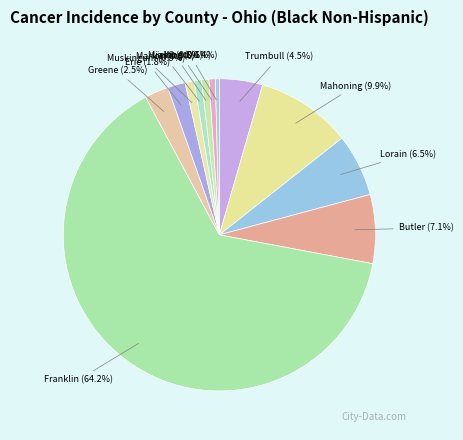

Which category has the biggest portion of the pie?

Franklin